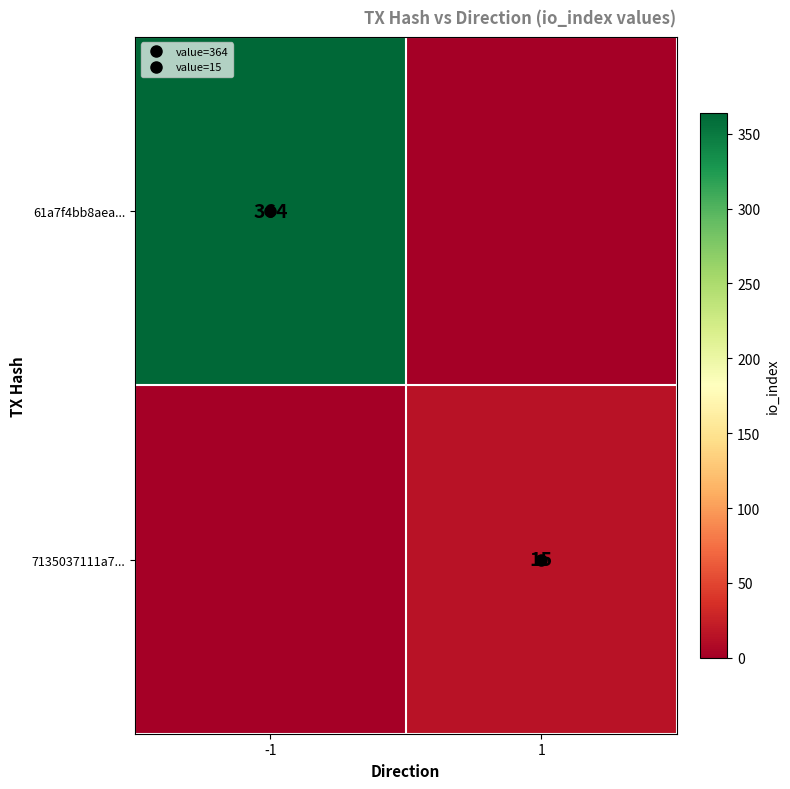

List the series in order of their overall mean, lowest first.

row_1, row_0